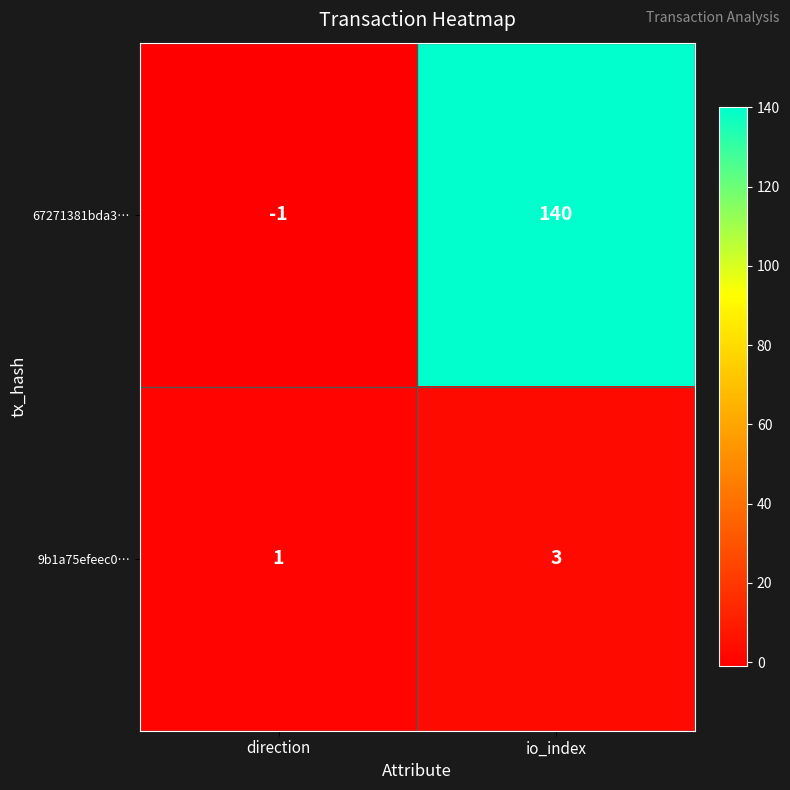

Rank the series by their maximum value, from lowest to highest.

9b1a75efeec0…, 67271381bda3…